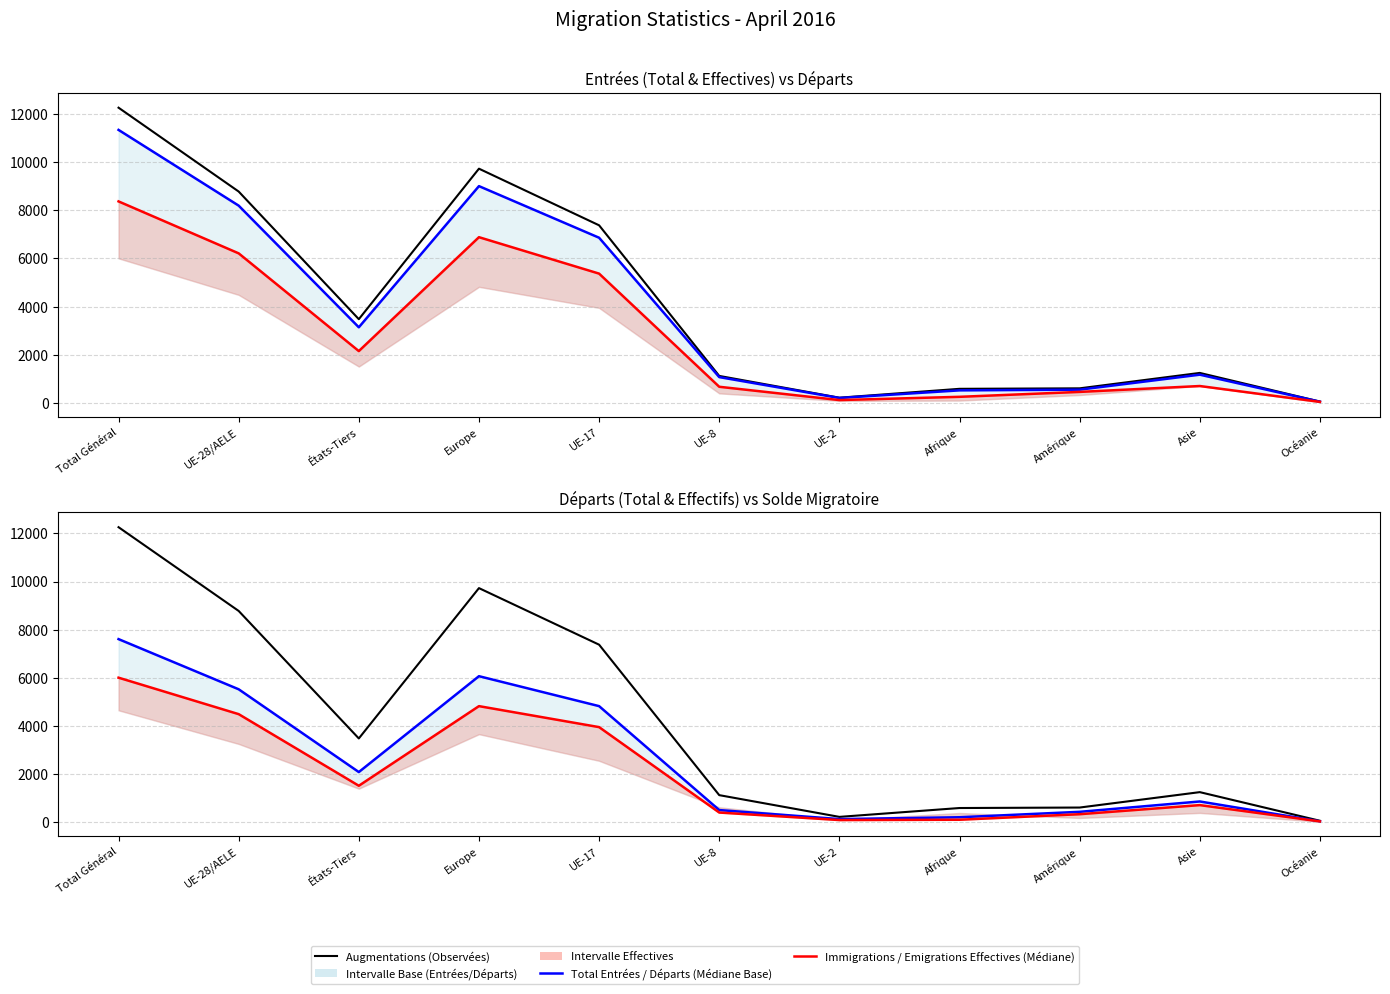

The Total Entrées (Médiane Base) series shows 321 at Amérique. True or false?

False